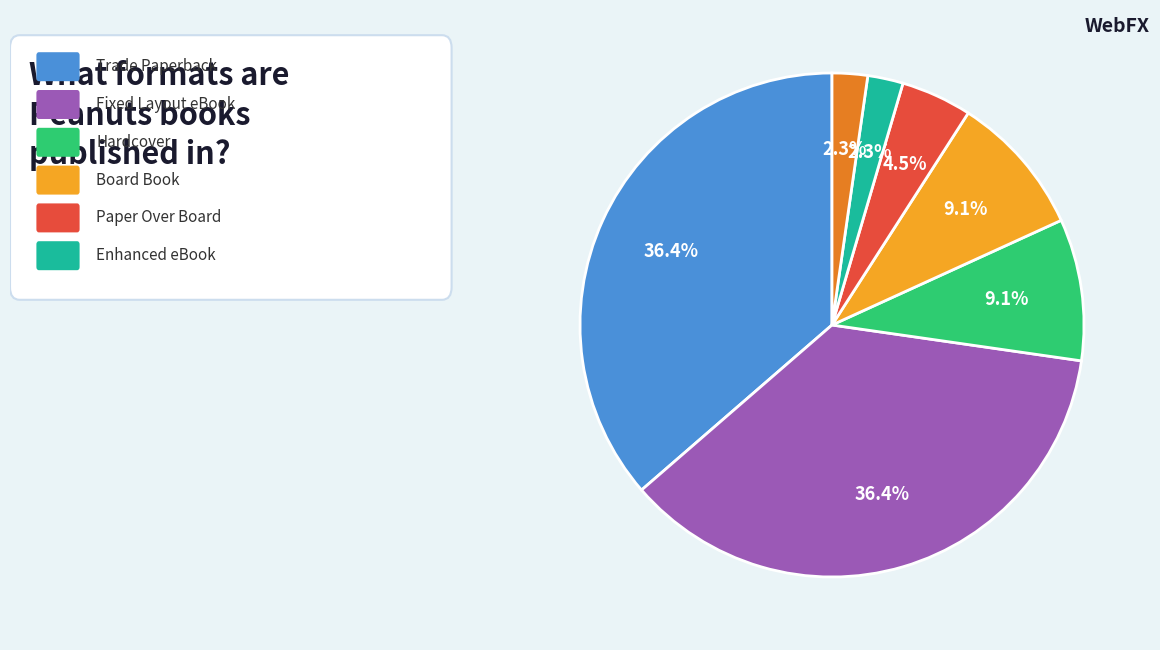

Is there any slice that represents more than half of the pie?

No